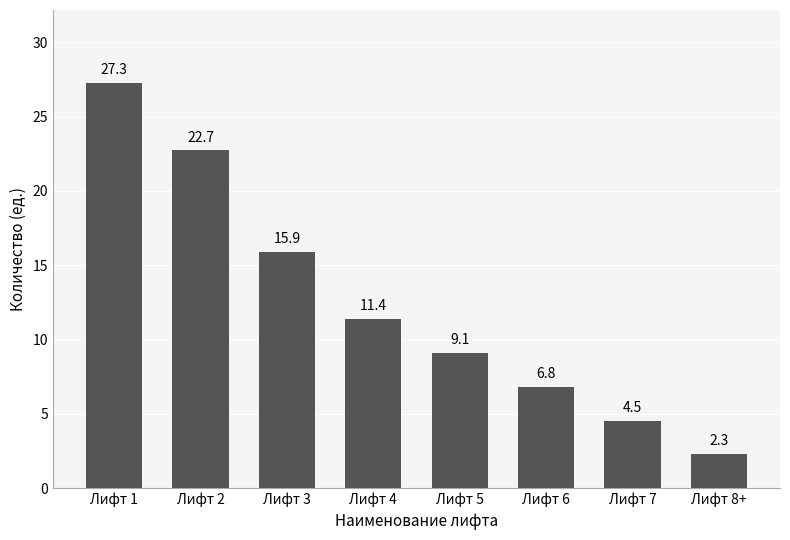

Reading left to right, transcribe all the data shown in this chart.

Лифт 1=27.3	Лифт 2=22.7	Лифт 3=15.9	Лифт 4=11.4	Лифт 5=9.1	Лифт 6=6.8	Лифт 7=4.5	Лифт 8+=2.3